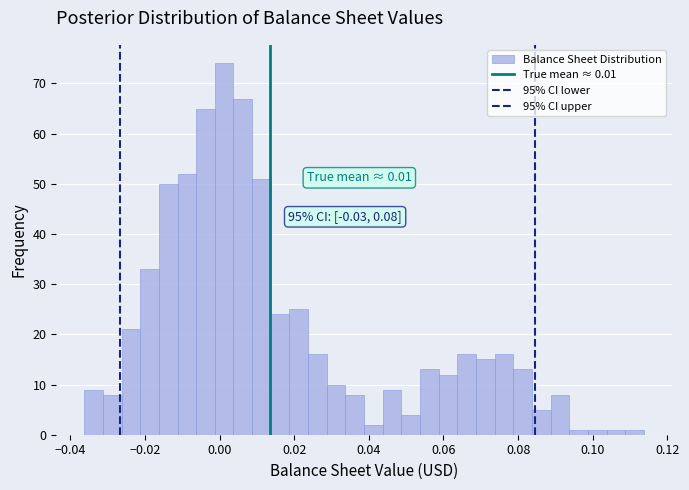

Around what value on the x-axis is the tallest bar? Give the approximate position of its centre, as read against the axis.

0.002